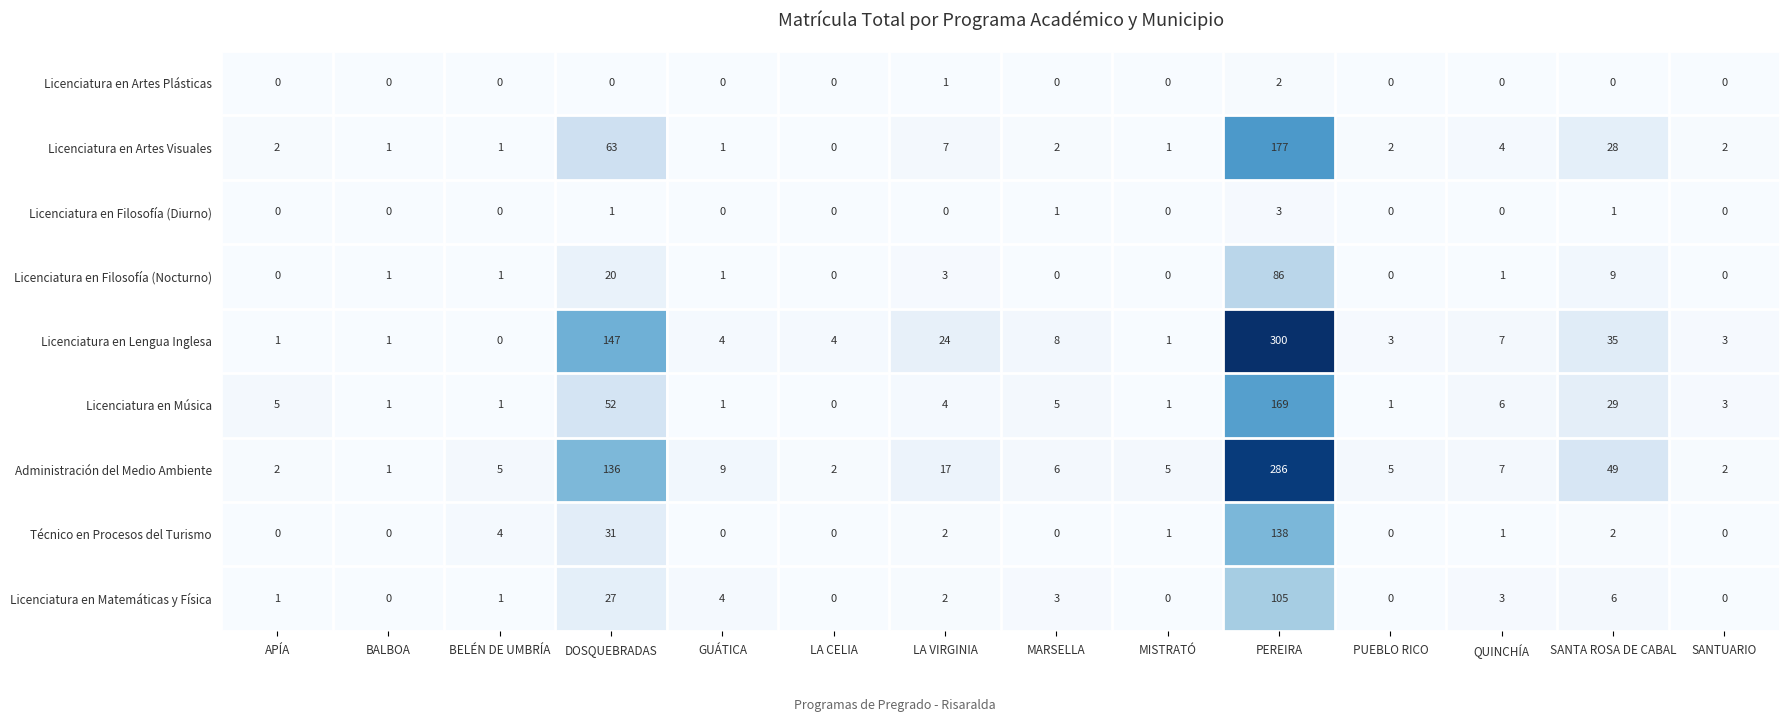

What is the average value of the Licenciatura en Lengua Inglesa series?

38